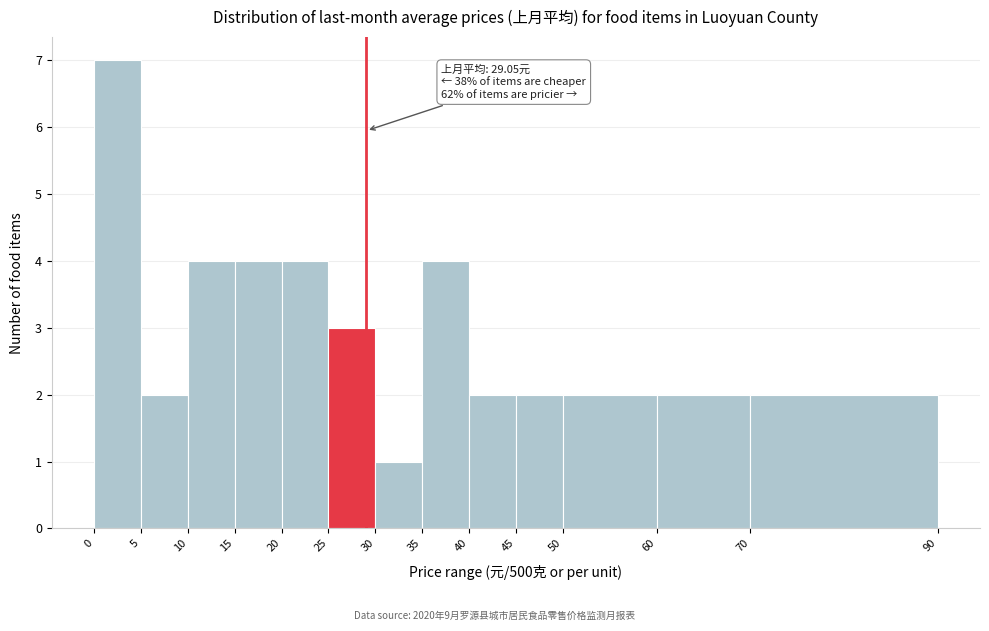

Which range on the x-axis has the tallest bar?

0 to 5